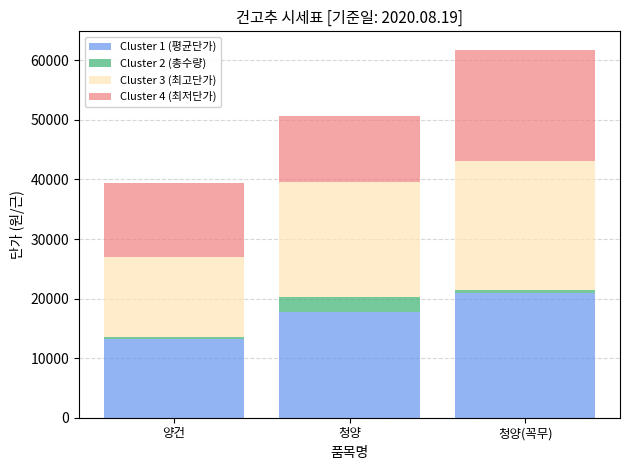

At which category is the sum across all series the highest?

청양(꼭무)